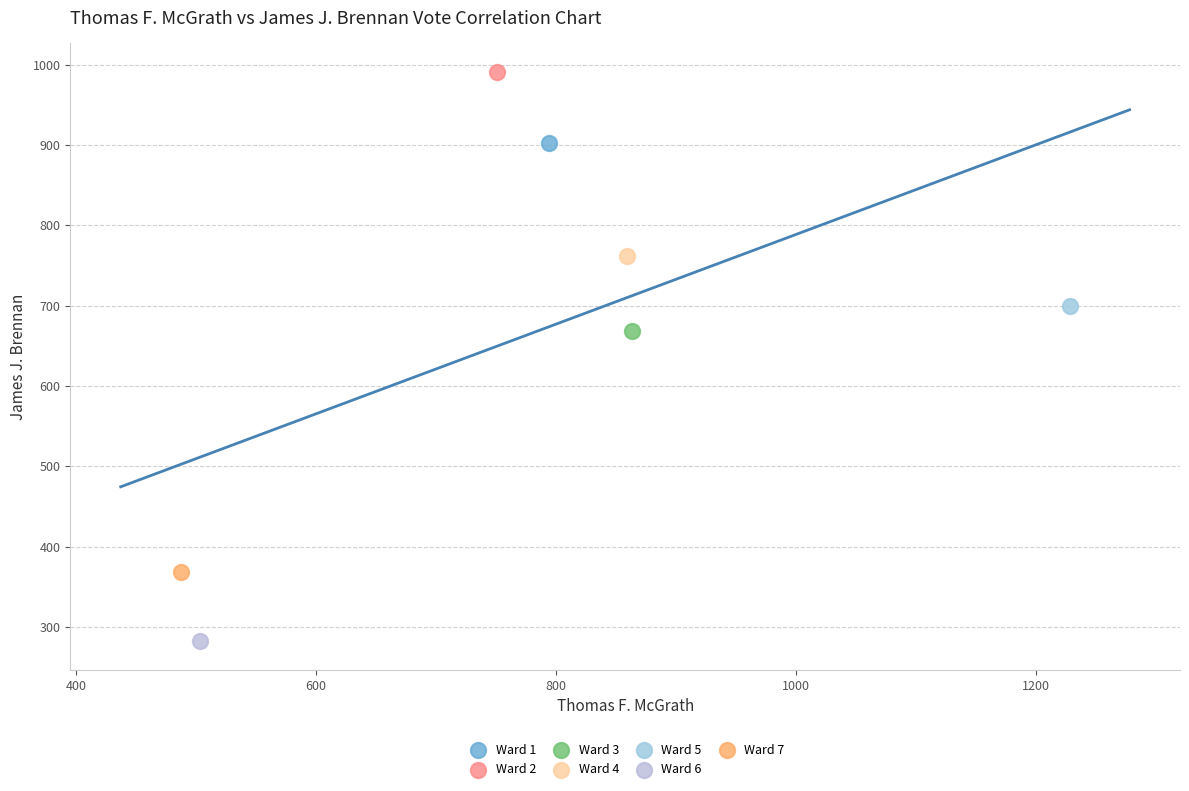

Which series reaches the maximum Y coordinate?

Ward 2